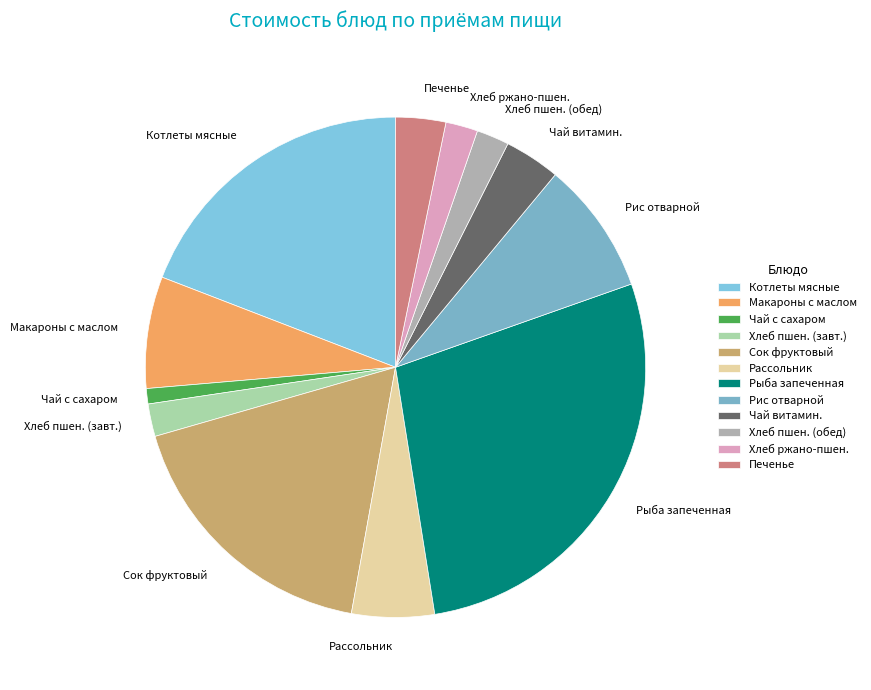

Which has a higher value, Хлеб пшен. (обед) or Рис отварной?

Рис отварной